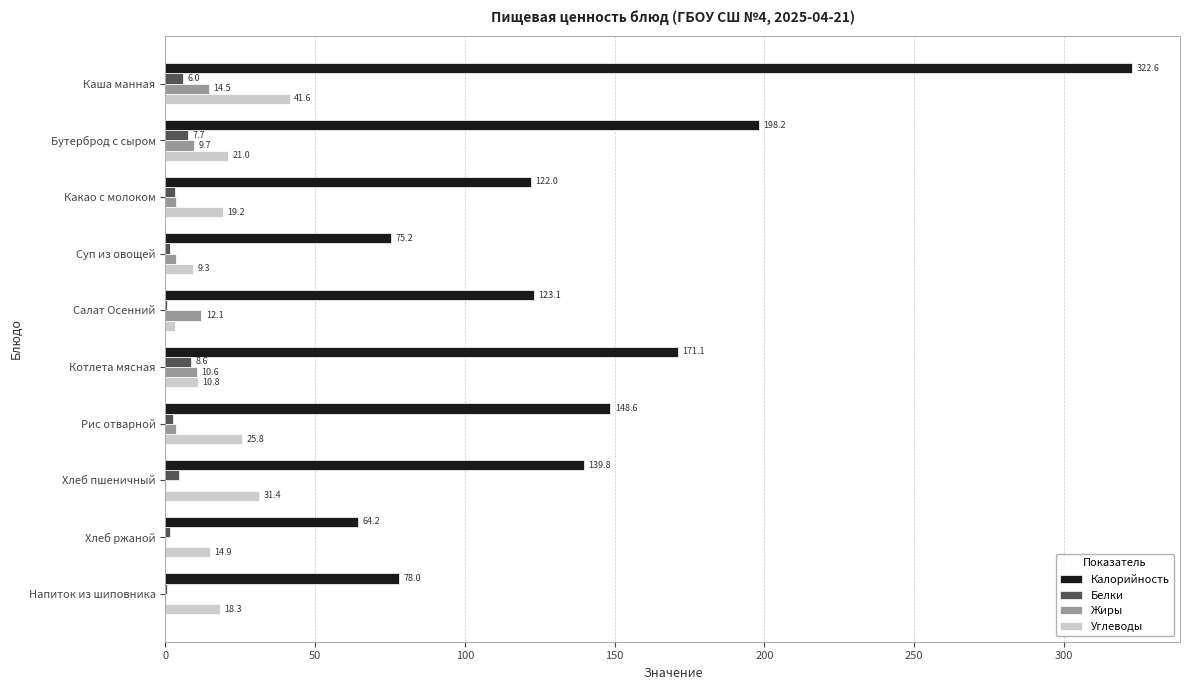

What is the sum of all Калорийность values?

1442.8